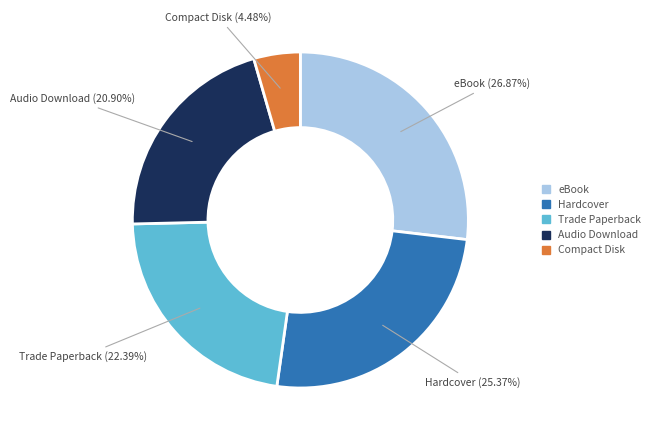

Which has a higher value, Trade Paperback or Compact Disk?

Trade Paperback